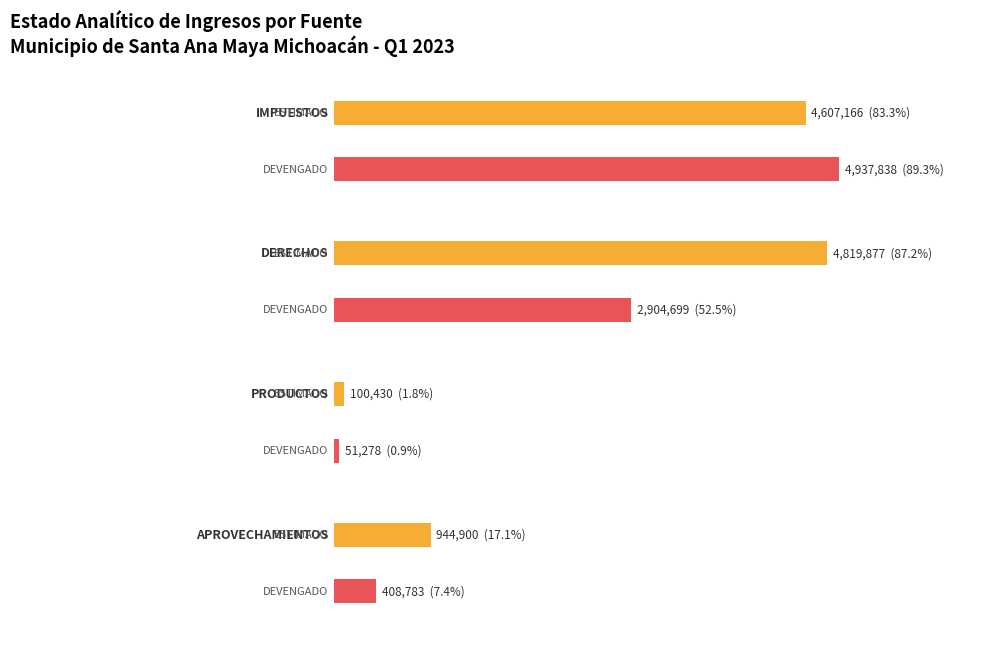

Which label corresponds to the largest value in the chart?

IMPUESTOS